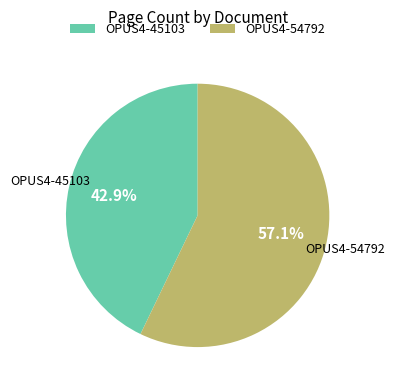

What is the largest slice in the pie chart?

OPUS4-54792